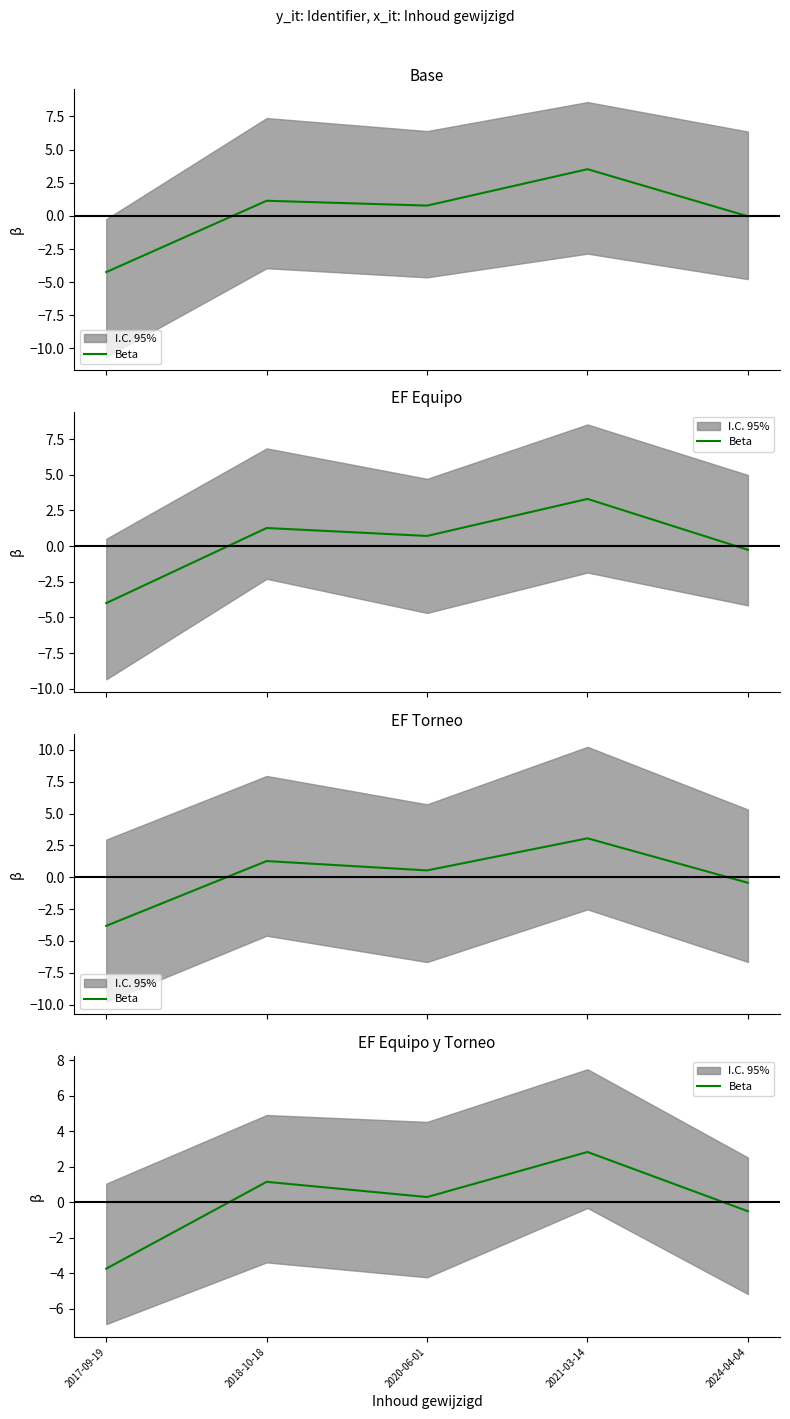

How many lines are shown in the chart?

1